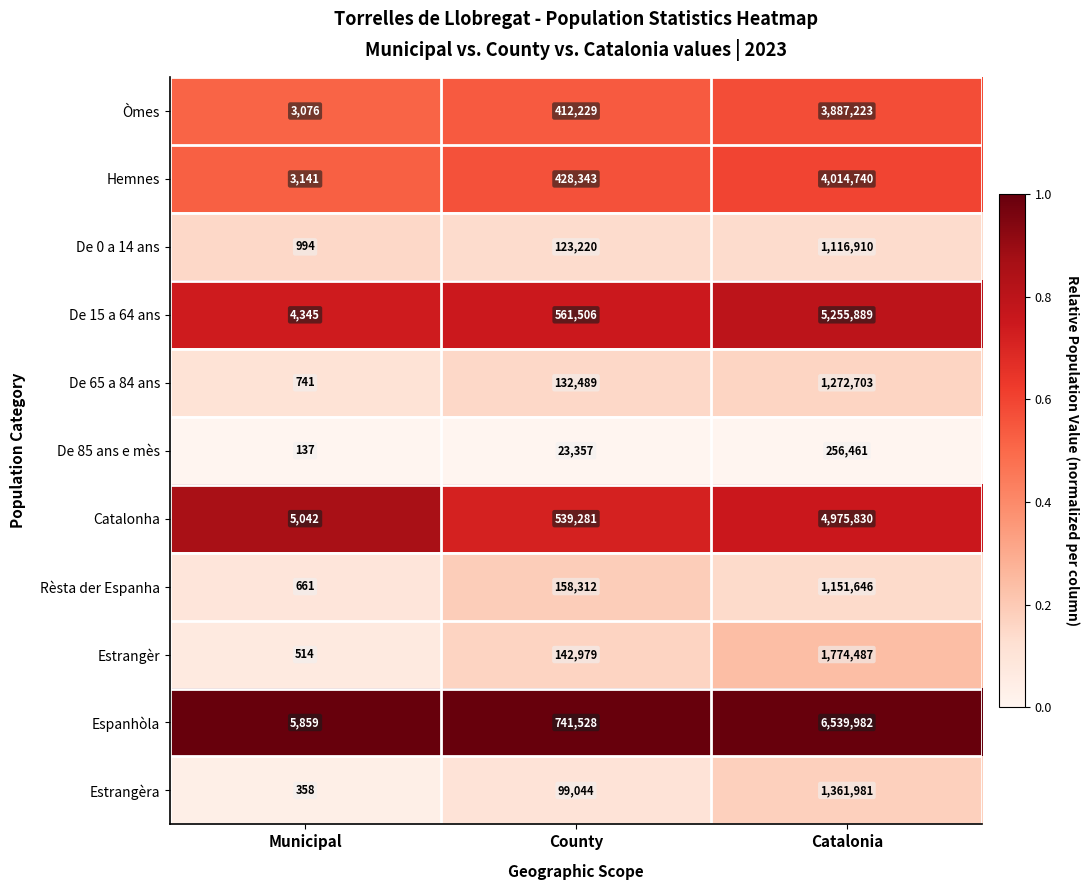

True or false: Hemnes has a value of 428343 at County.

True